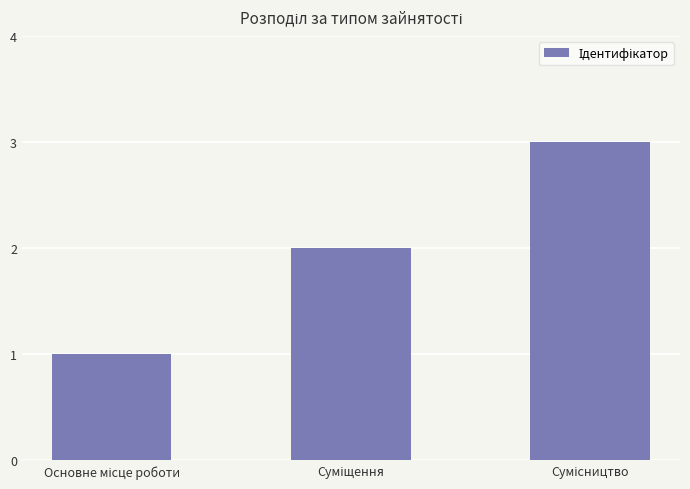

What is the greatest value displayed?

3